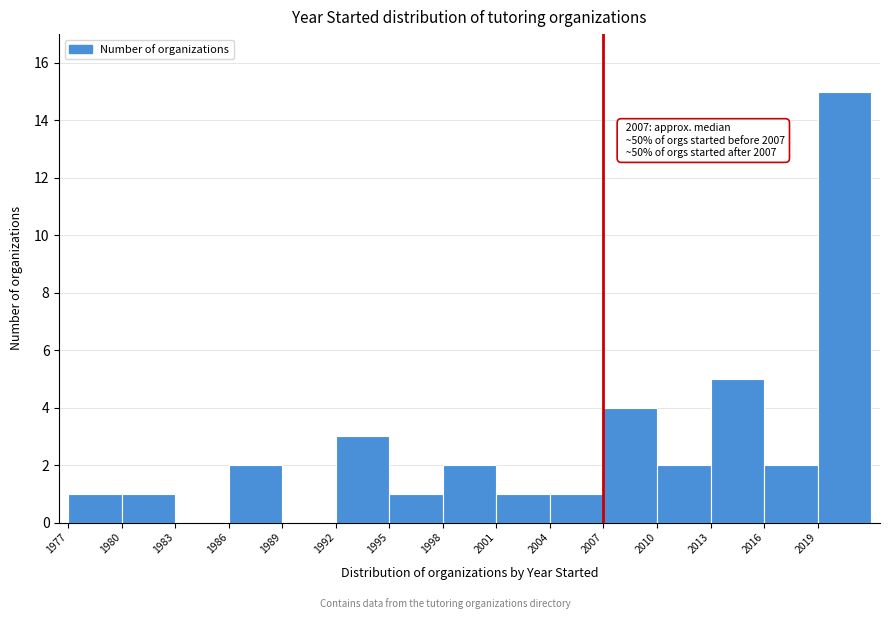

Over which range of the x-axis is the bar tallest?

2019 to 2022